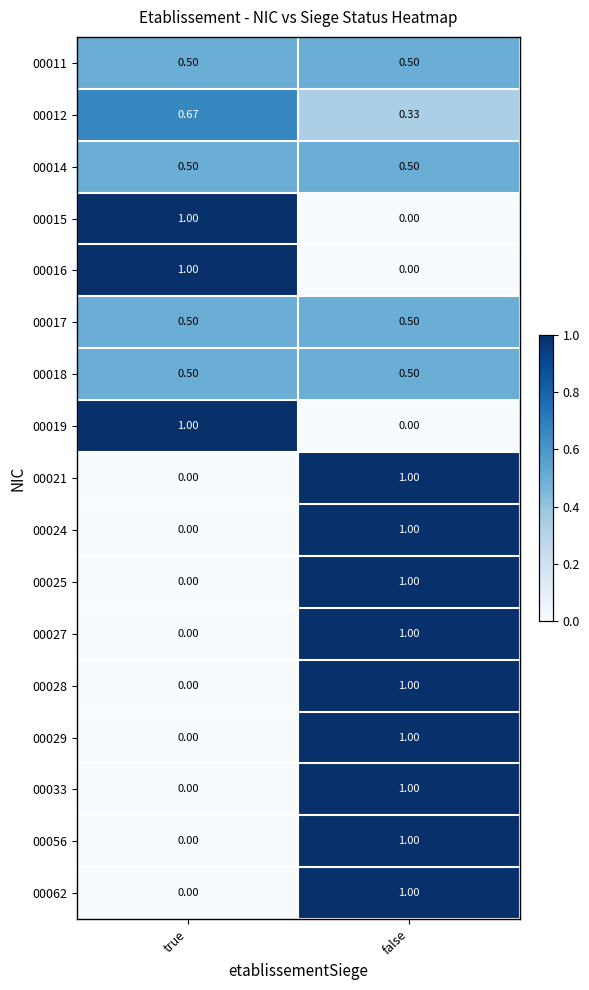

Is the value of 00027 at true greater than the value of 00018 at true?

No